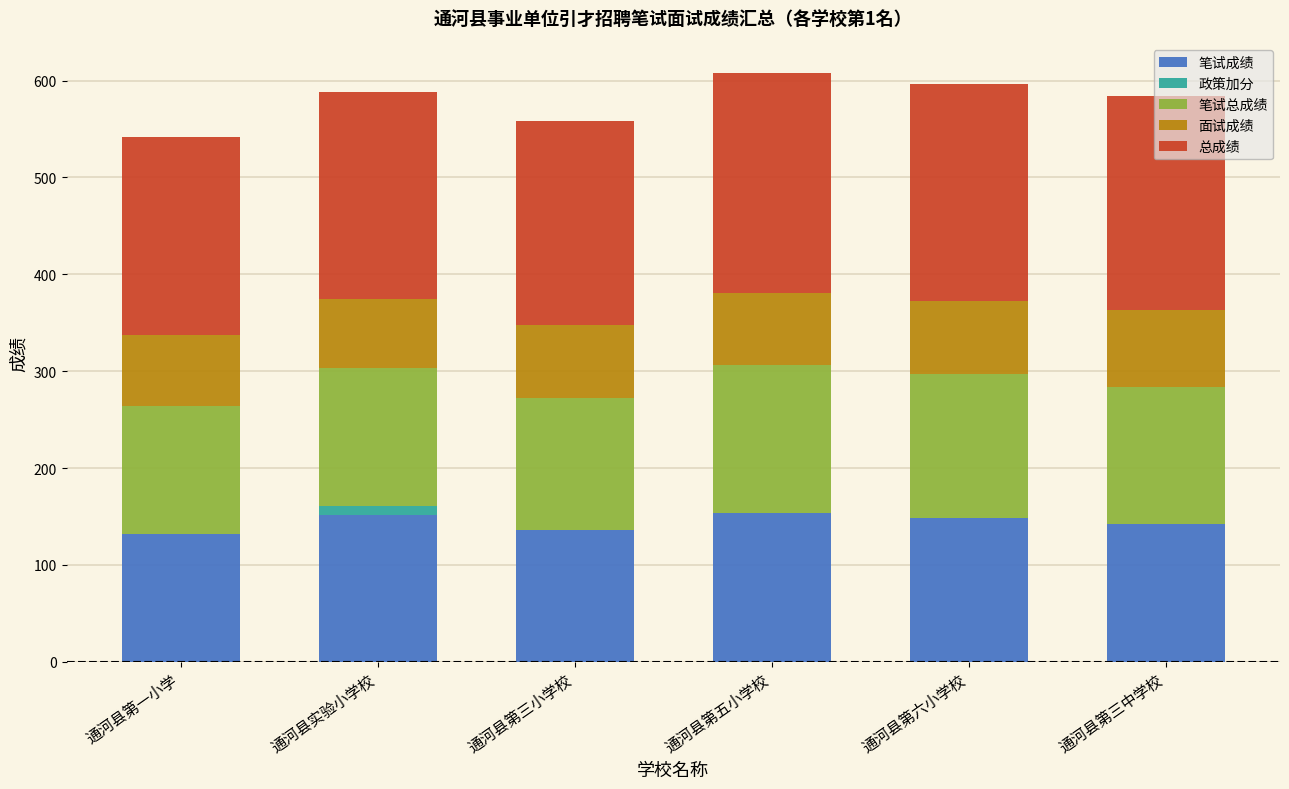

Is it true that 笔试成绩 equals 151.3 at 通河县实验小学校?

True